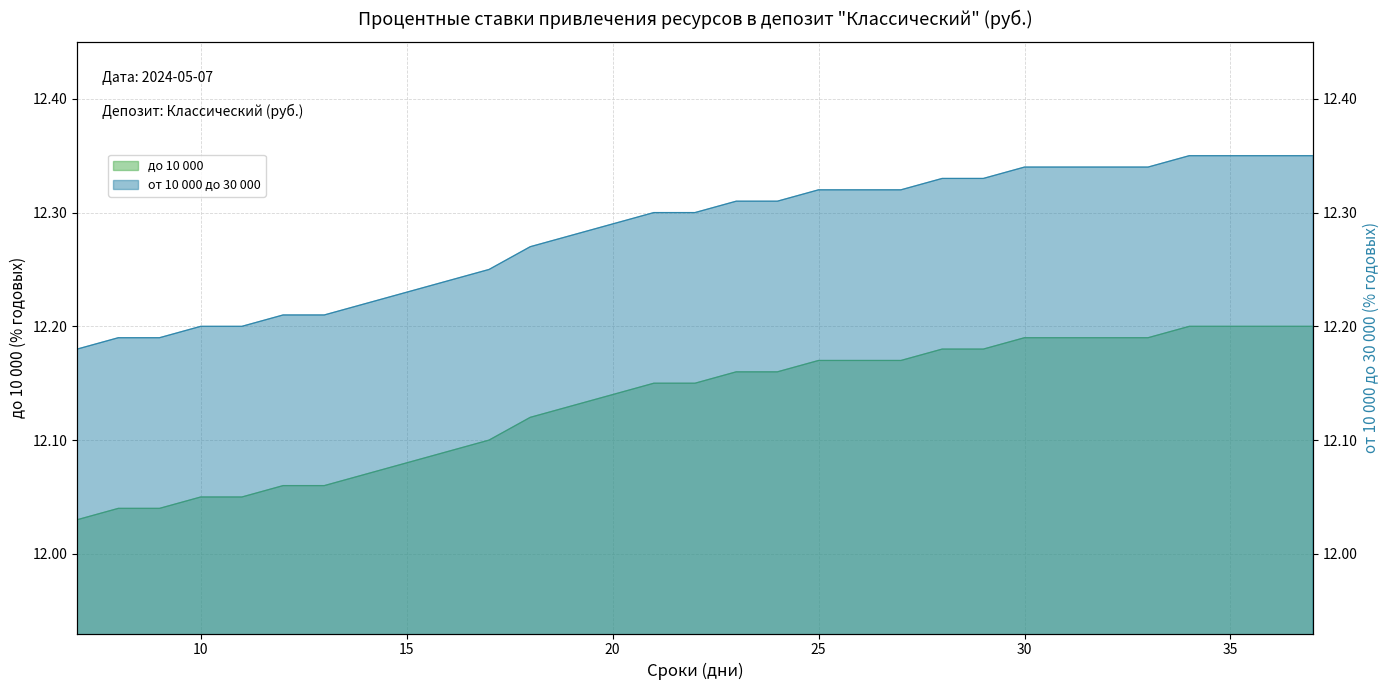

What is the difference between the maximum and minimum values in the от 10 000 до 30 000 series?

0.2